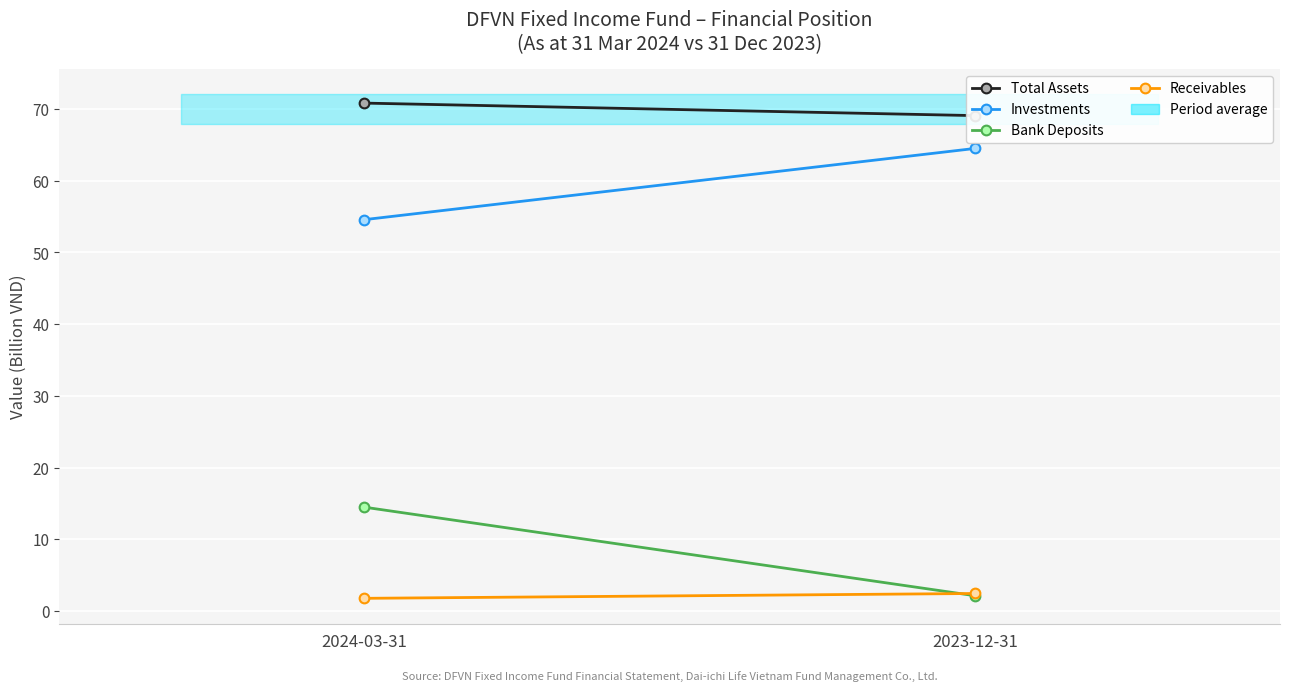

What position from the right is 2024-03-31?

2